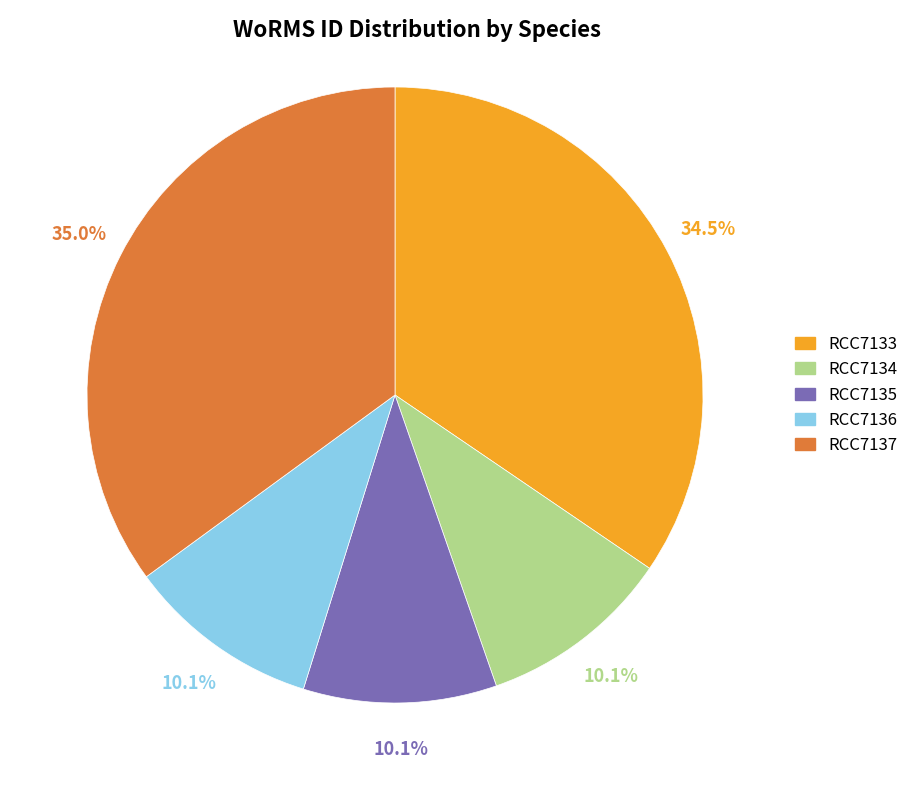

Is RCC7134 the majority of the pie?

No